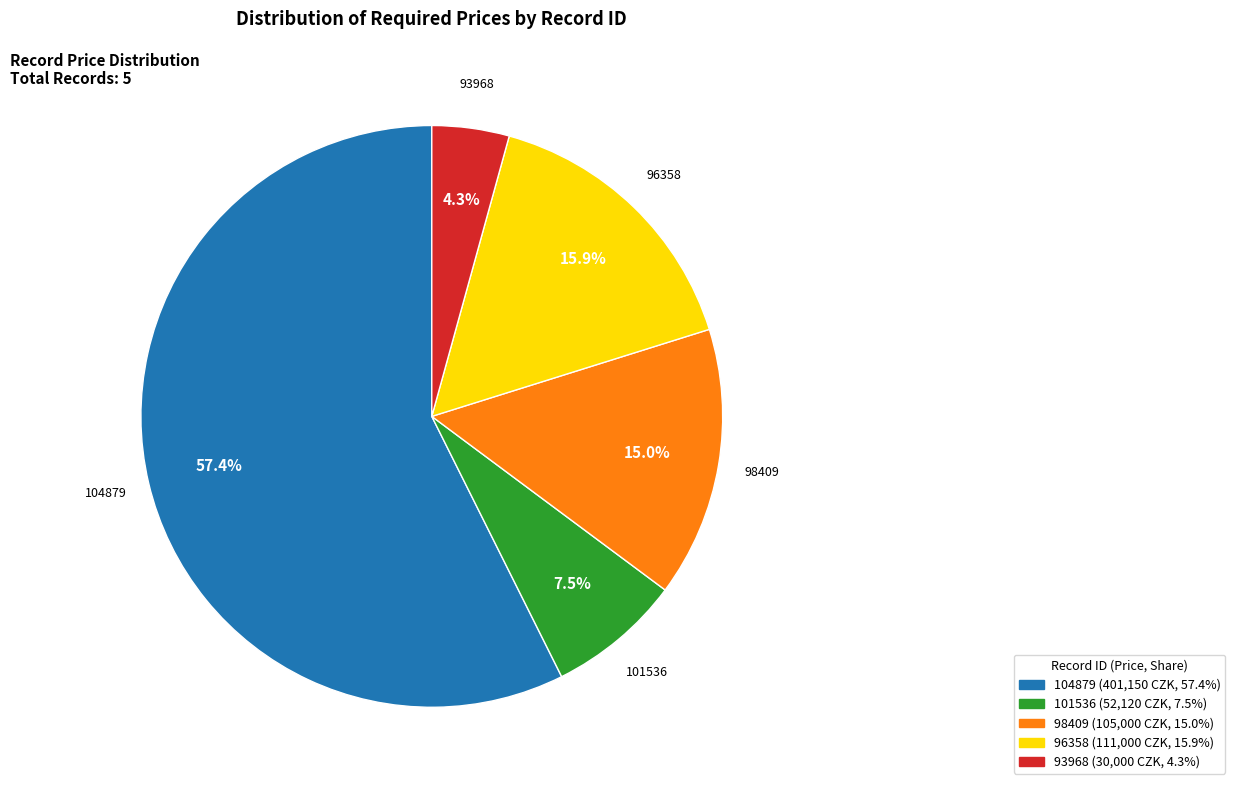

To the nearest percent, what is the difference between the 98409 and 93968 slice percentages?

11%